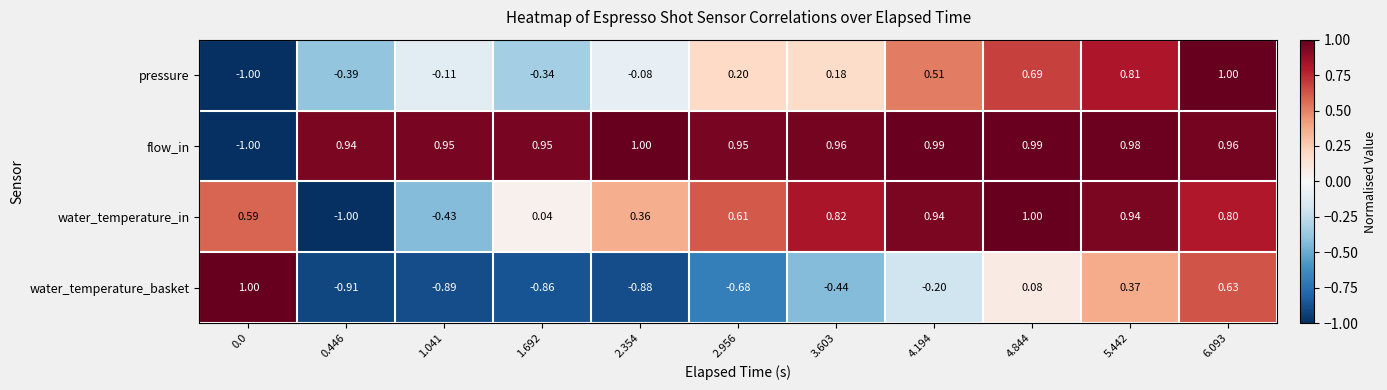

Which series has the largest total across all categories?

flow_in